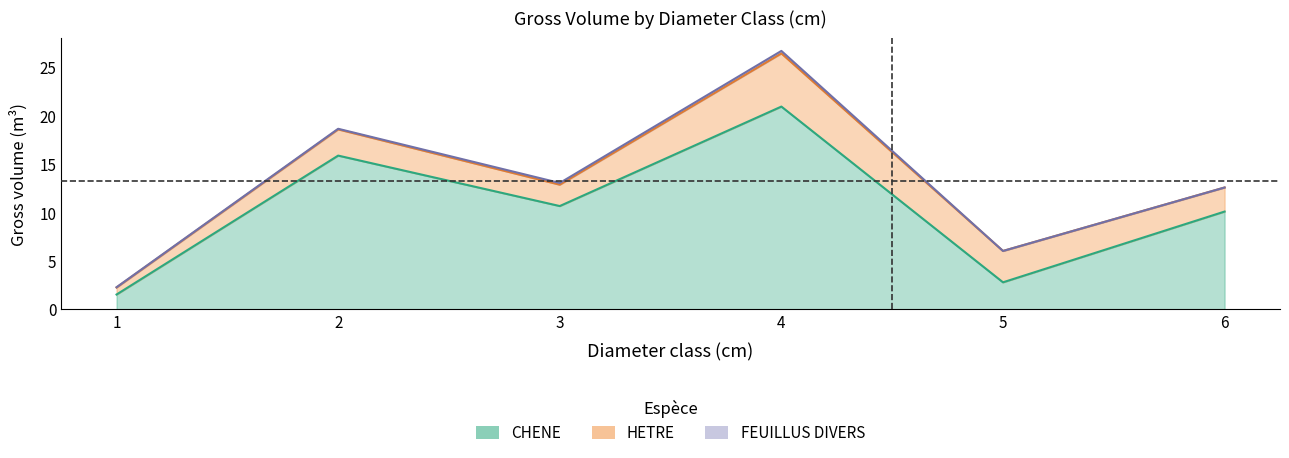

Which label corresponds to the largest value in the chart?

4